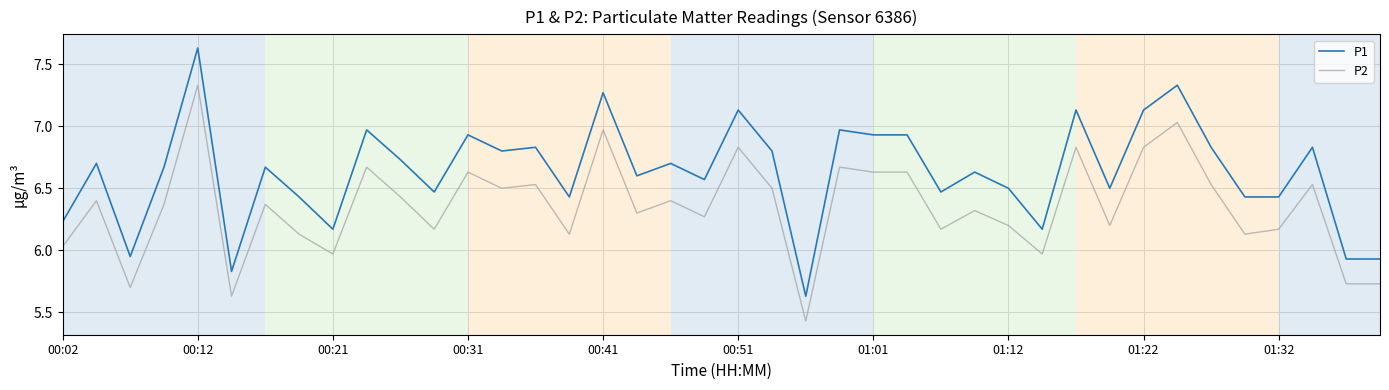

Which series has the largest total across all categories?

P1